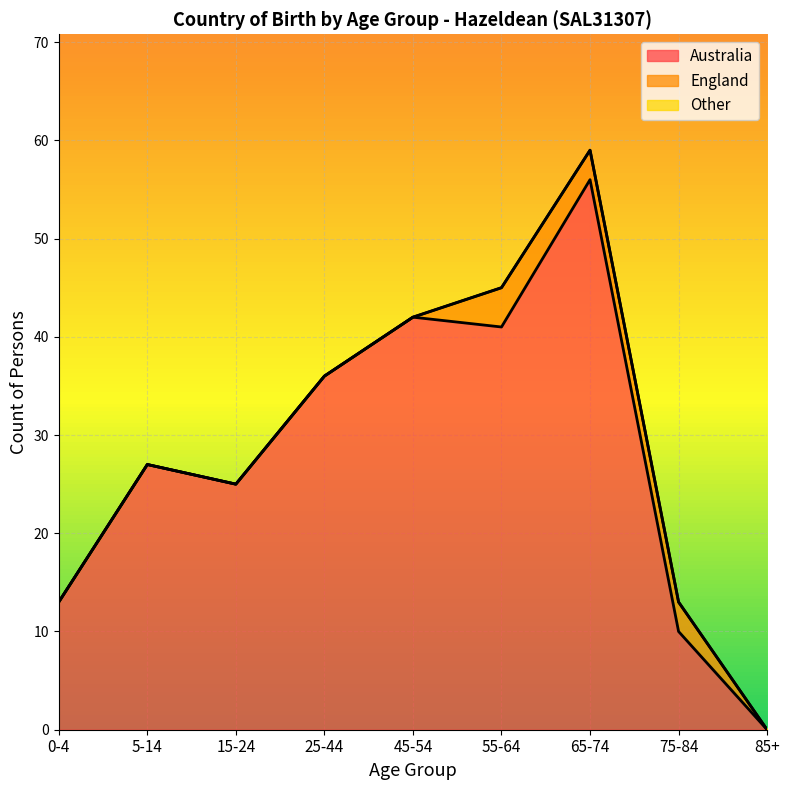

What position from the right is 85+?

1